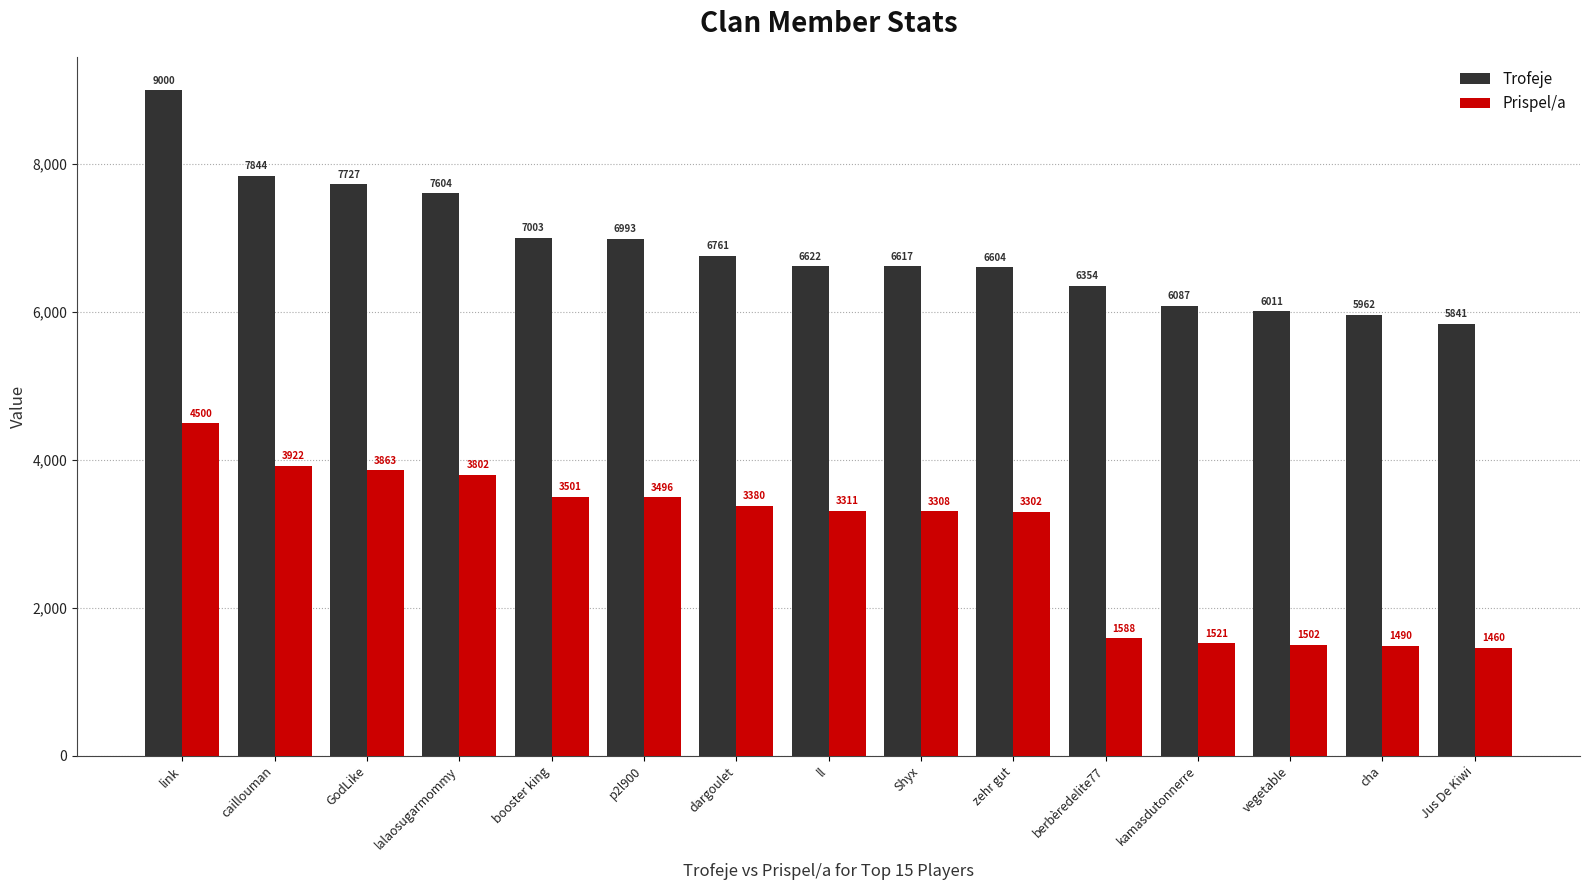

Between ll and Jus De Kiwi, which series saw the biggest shift?

Prispel/a